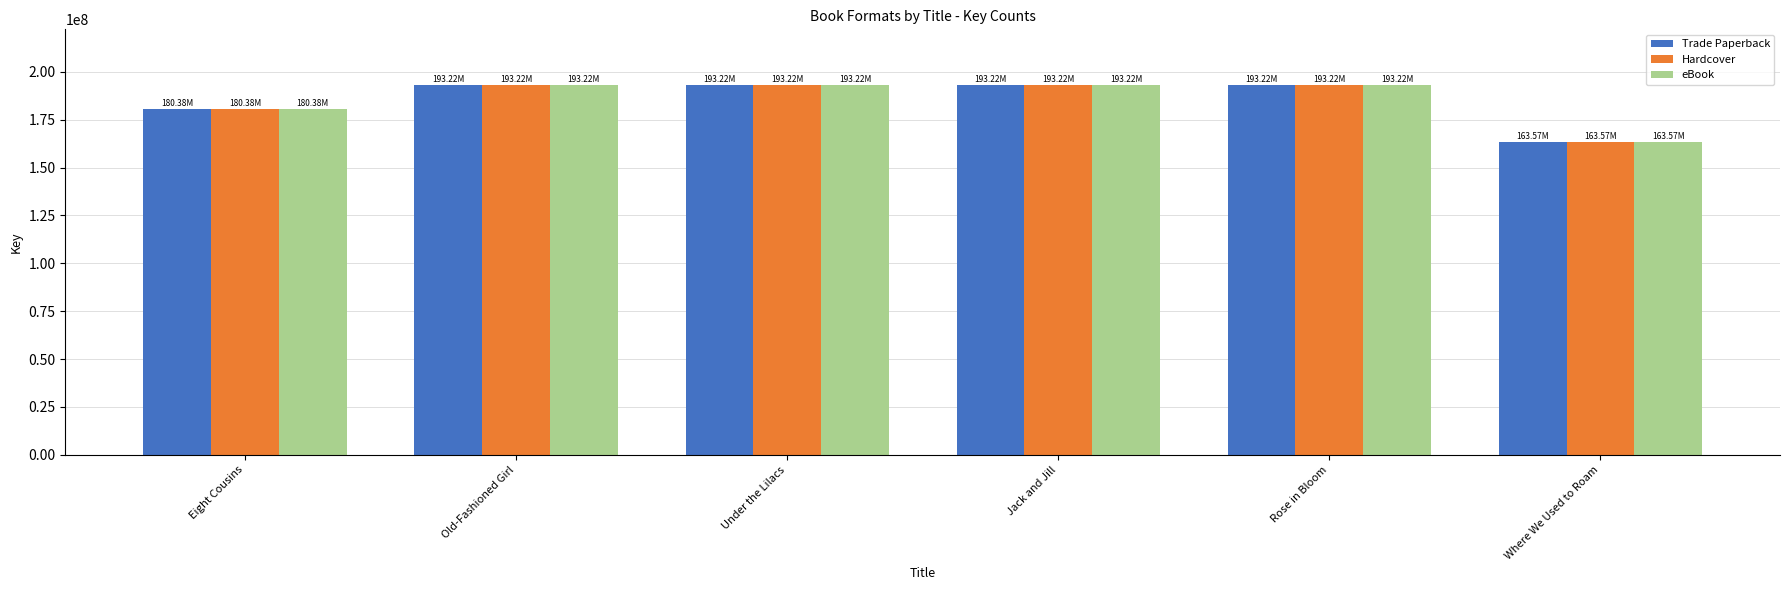

Which label corresponds to the smallest value in the chart?

Where We Used to Roam